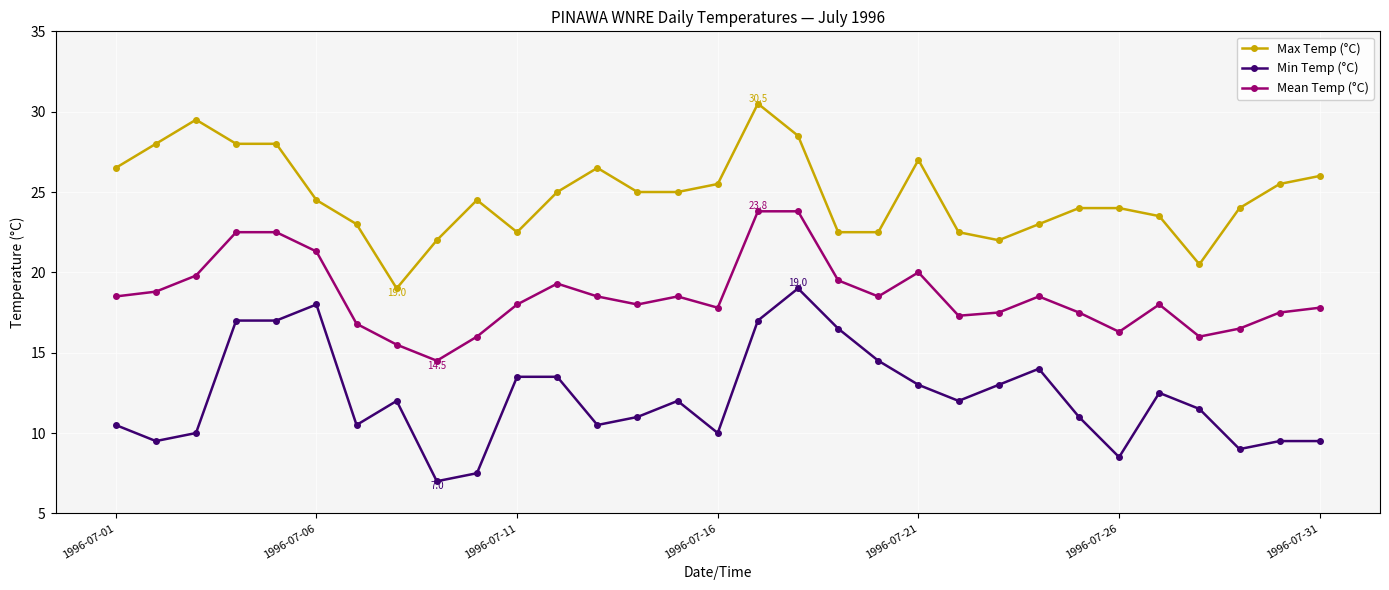

True or false: Min Temp (°C) has more than 0 points higher than both neighbors.

True